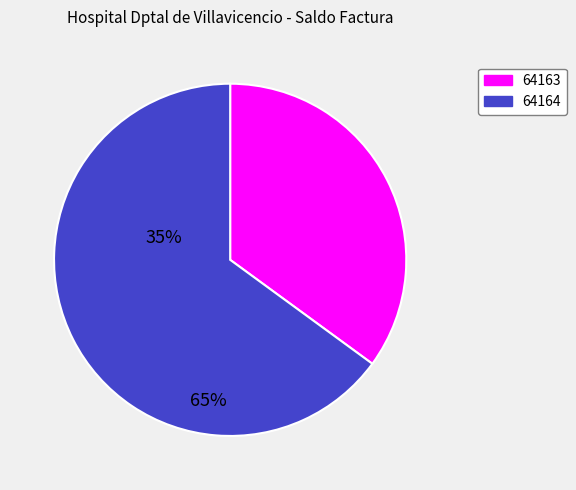

Rank the categories by value from lowest to highest.

64163, 64164